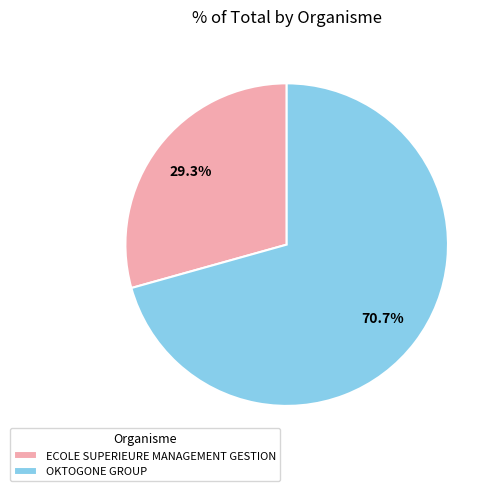

To the nearest percent, what is the average slice percentage?

50%